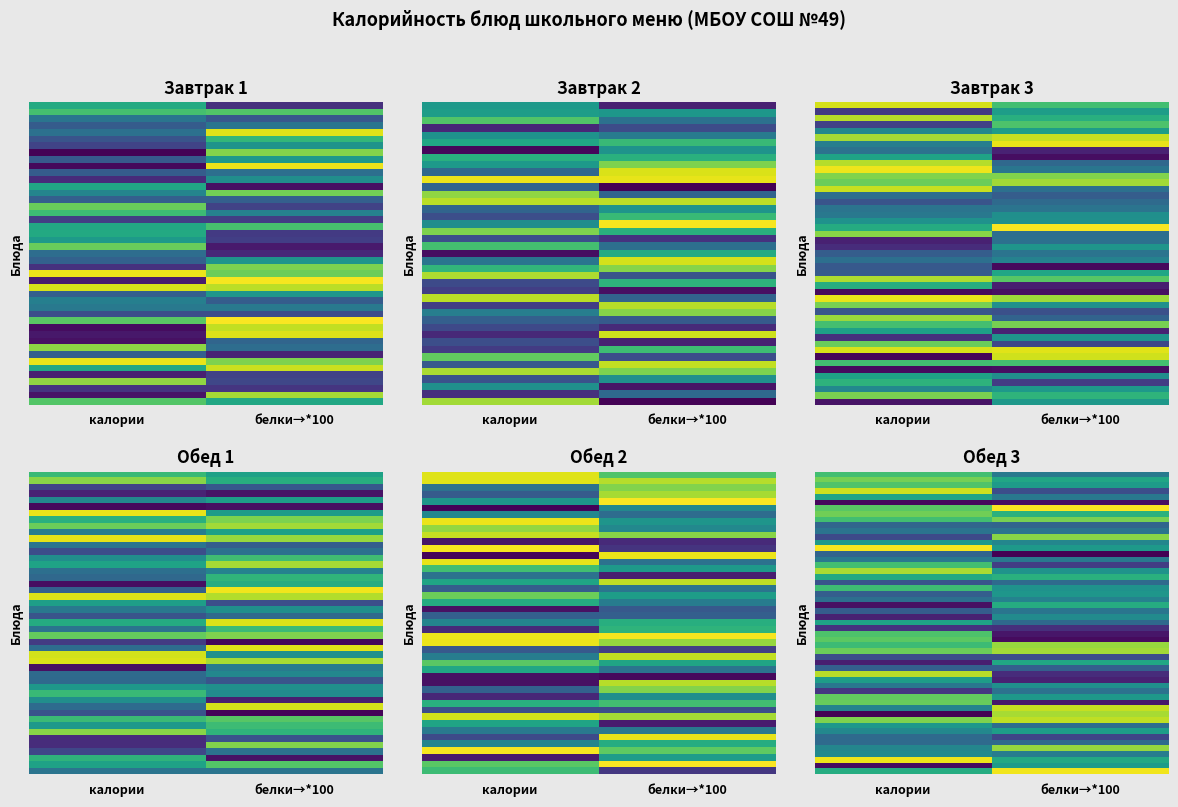

Between 0 and 1, which is larger?

1